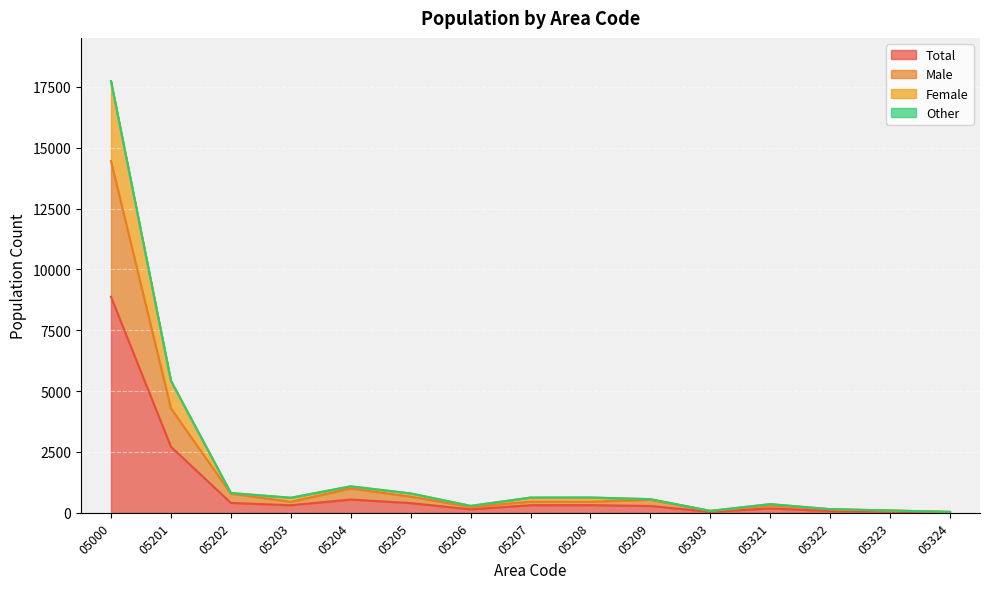

What is the highest value of the Total series?

8874